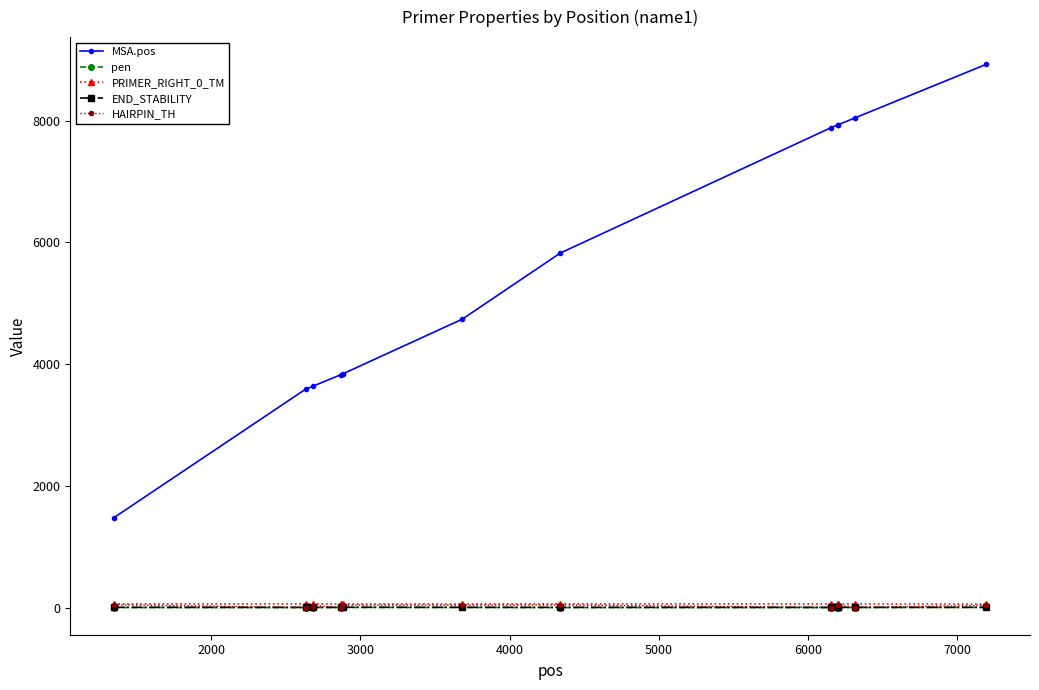

How many values in the END_STABILITY series exceed 3?

11